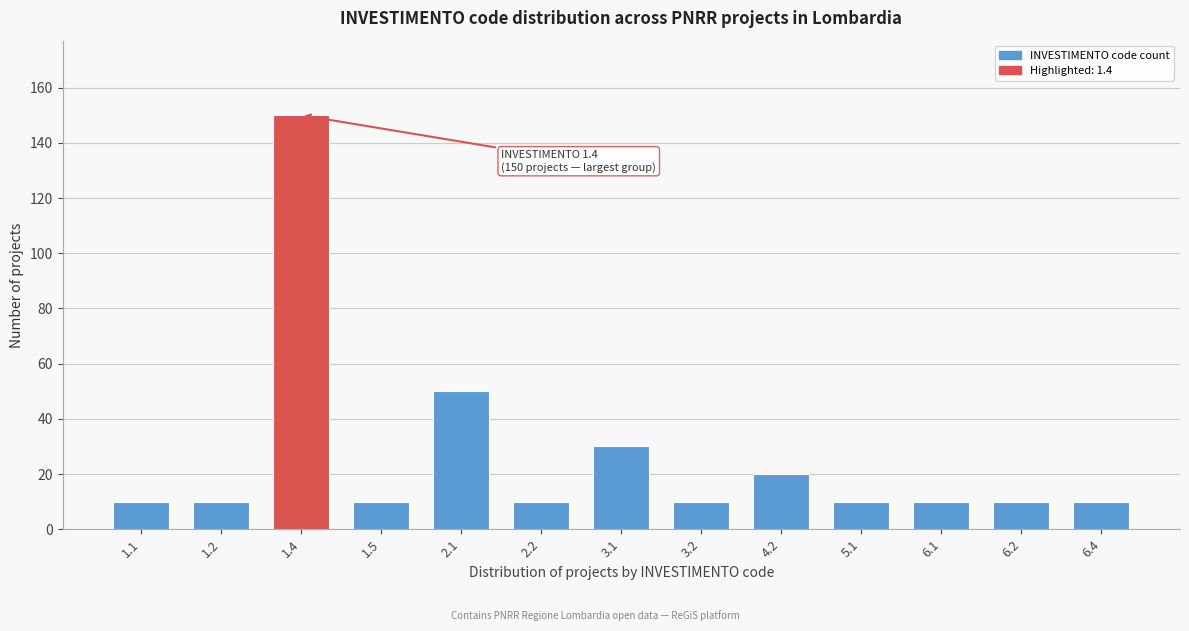

Reading left to right, transcribe all the data shown in this chart.

10	10	150	10	50	10	30	10	20	10	10	10	10